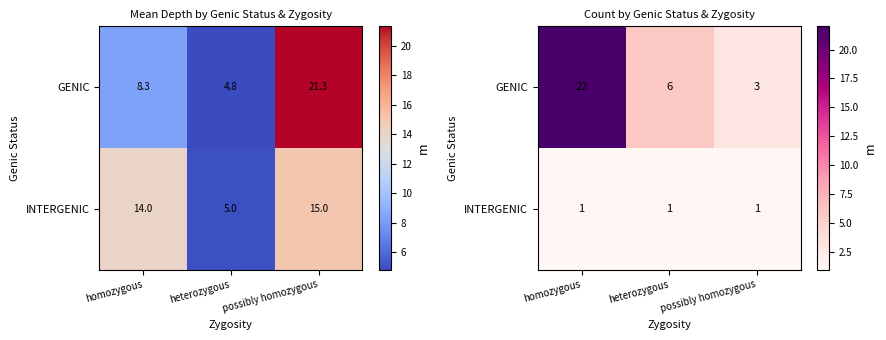

Which series has the largest range (max minus min)?

GENIC